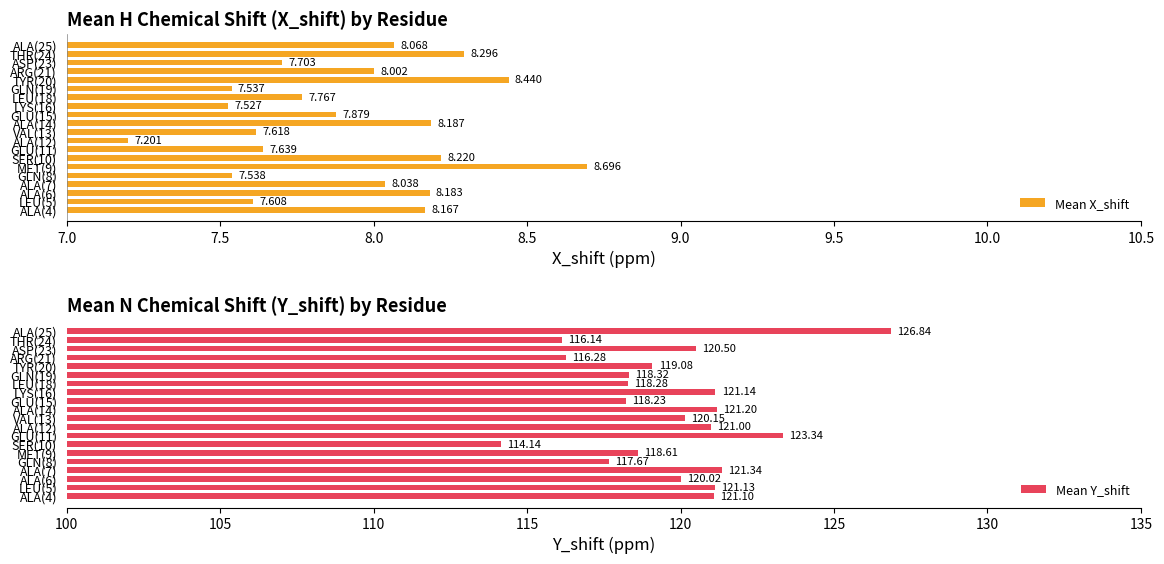

What is the sum of all Mean Y_shift values?

2394.5